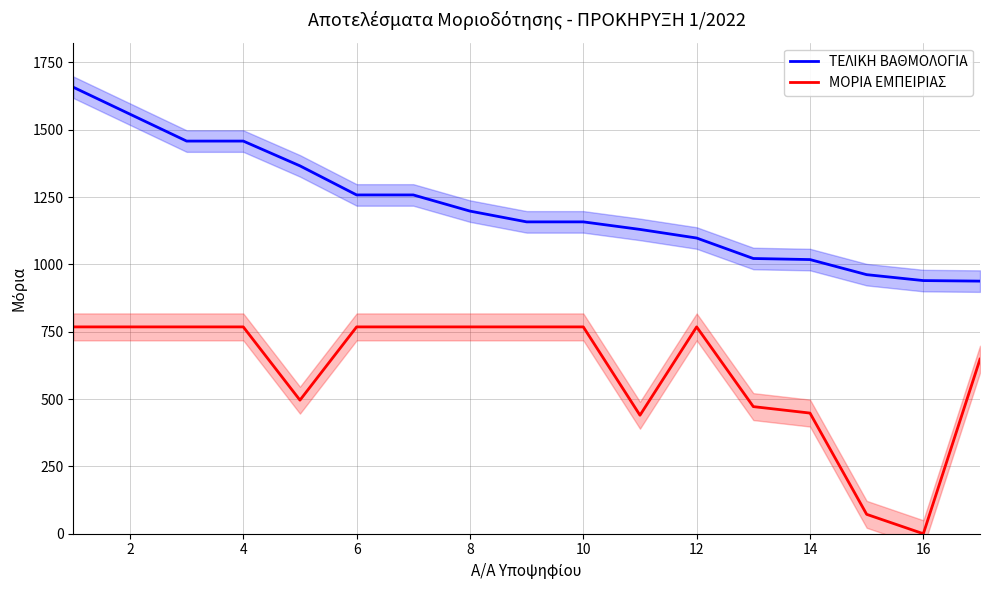

True or false: ΤΕΛΙΚΗ ΒΑΘΜΟΛΟΓΙΑ and ΜΟΡΙΑ ΕΜΠΕΙΡΙΑΣ cross at least once.

False